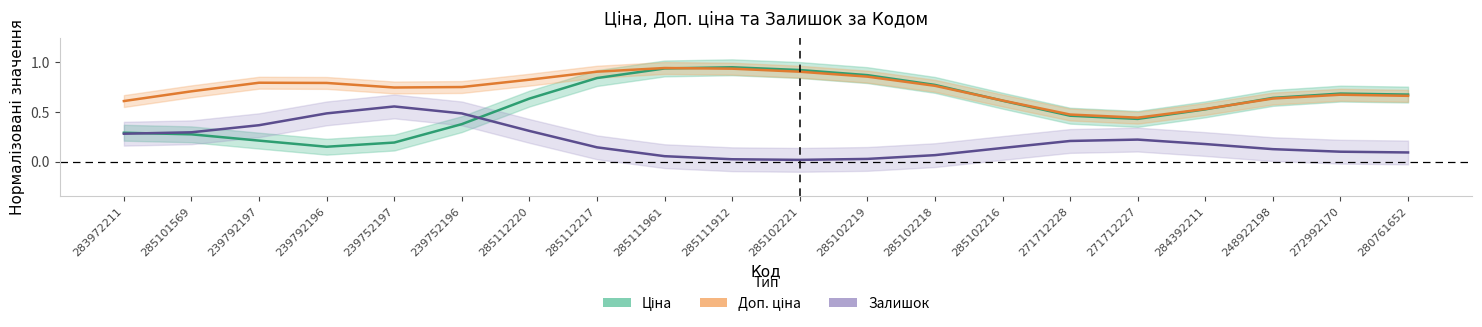

Which has a higher value, 239752197 or 285111961?

285111961